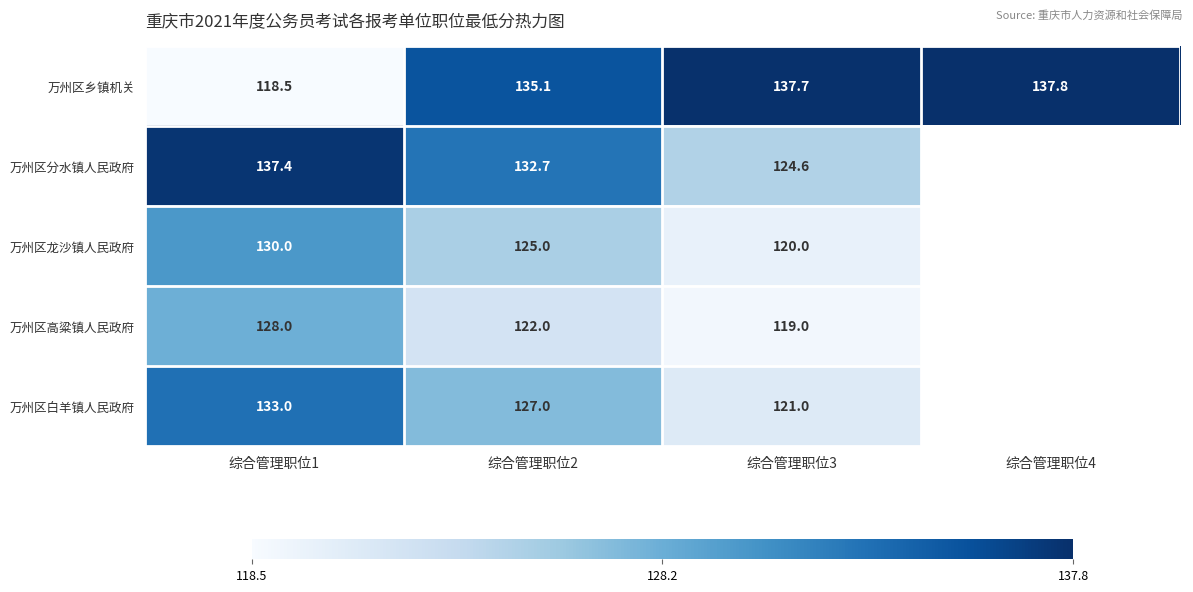

What is the difference between the highest and lowest values at 综合管理职位2?

13.1